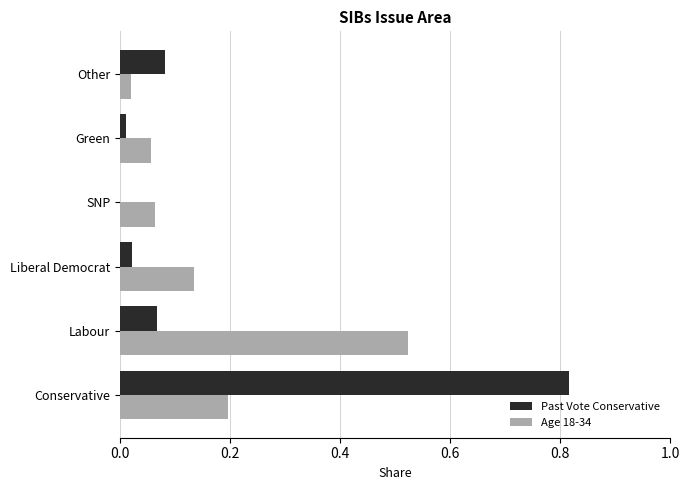

The Past Vote Conservative series shows 0.0 at Green. True or false?

True